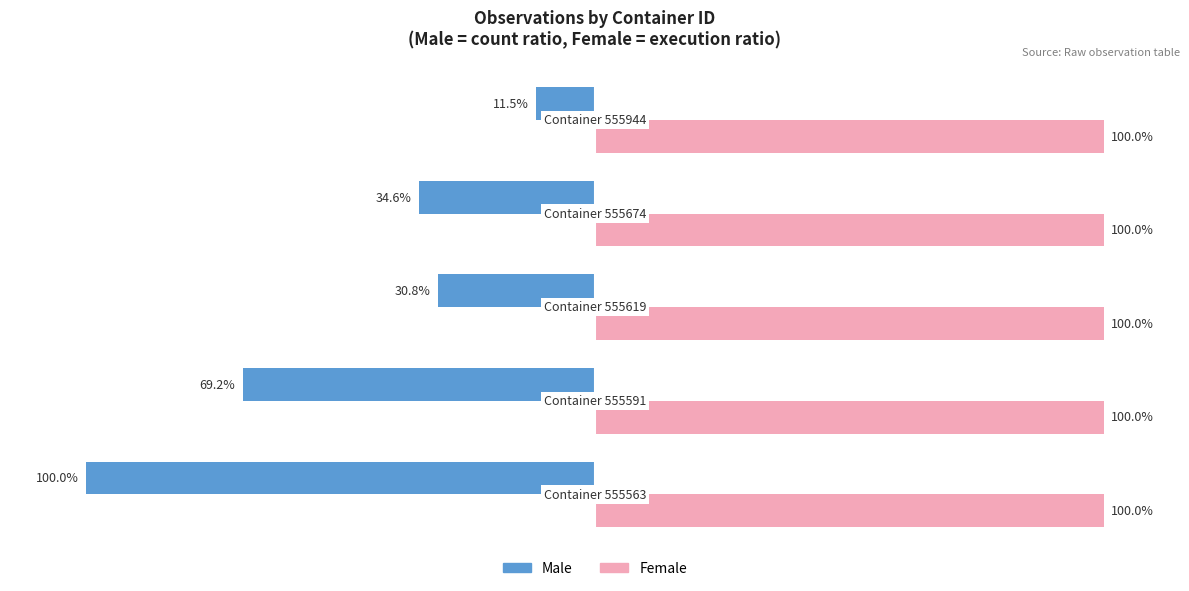

Which series has the largest range (max minus min)?

Male